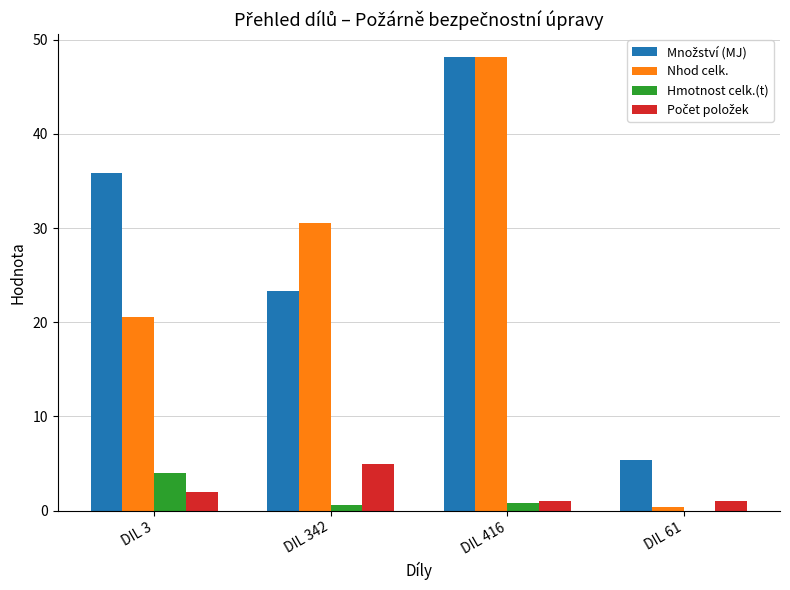

At which label does Hmotnost celk.(t) reach its peak?

DIL 3